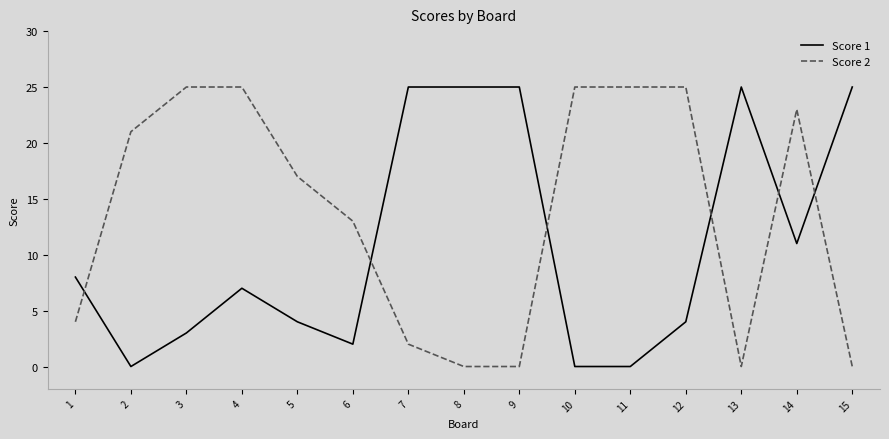

What is the difference between the maximum and minimum values in the Score 2 series?

25